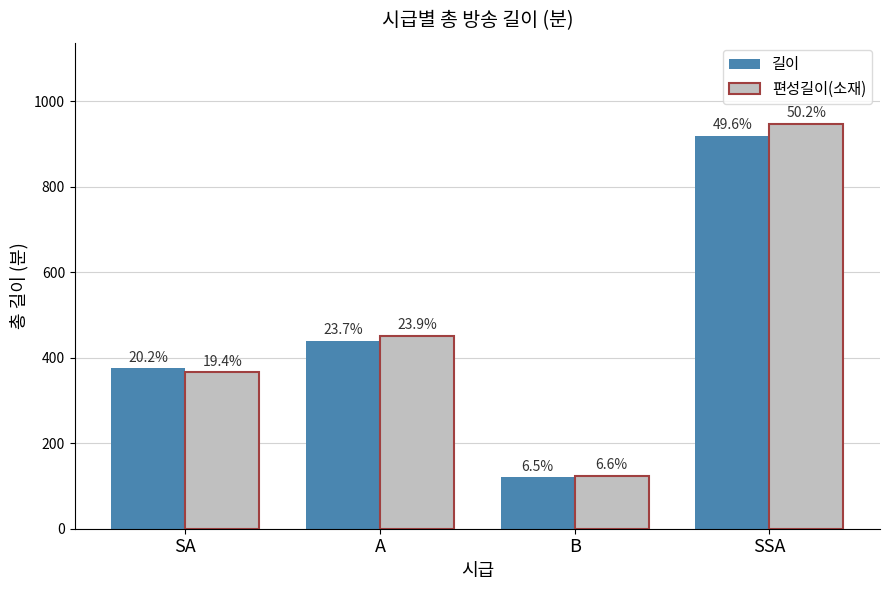

Reading right to left, what are all the values shown in this chart?

길이: SSA=920	B=120	A=440	SA=375
편성길이(소재): SSA=948	B=124	A=452	SA=366